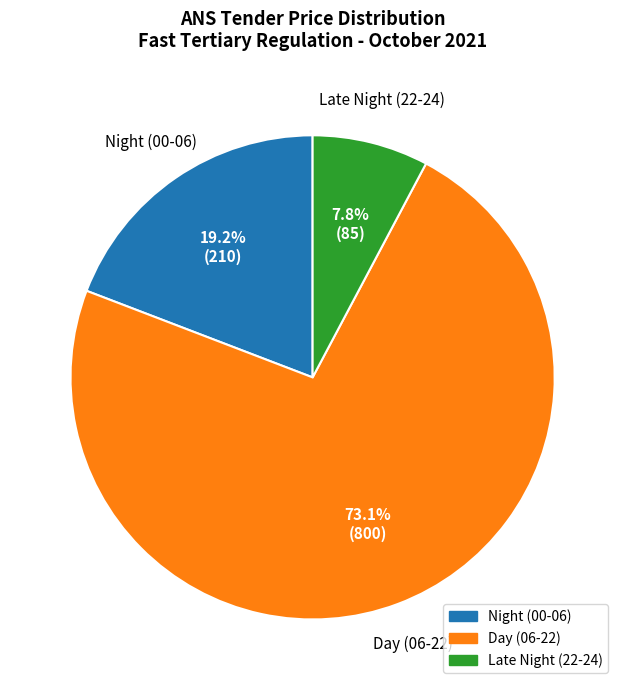

Is there any slice that represents more than half of the pie?

Yes